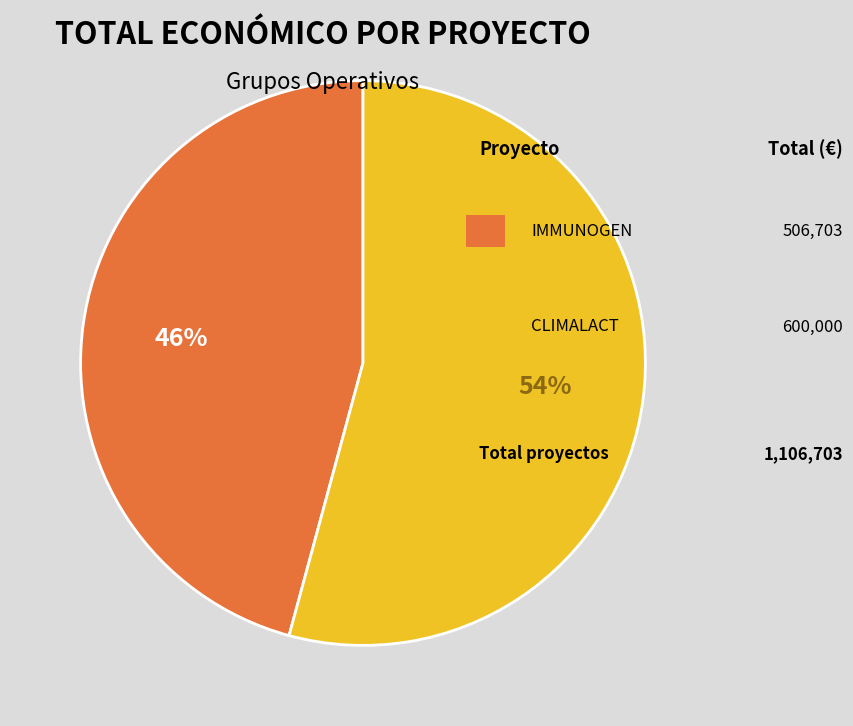

Is there a majority slice in this chart?

Yes